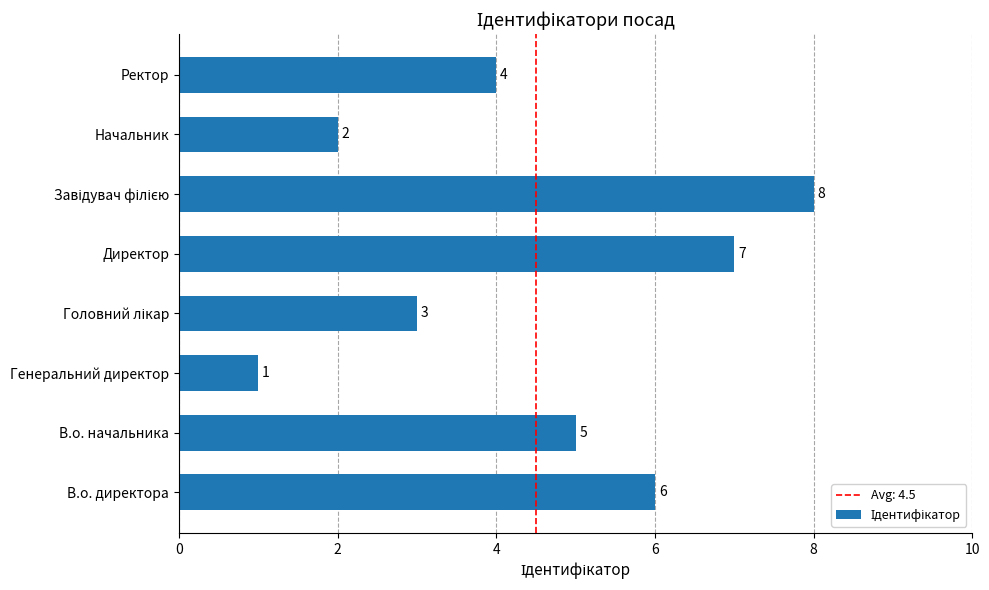

The chart shows a value of 8 at В.о. директора. True or false?

False